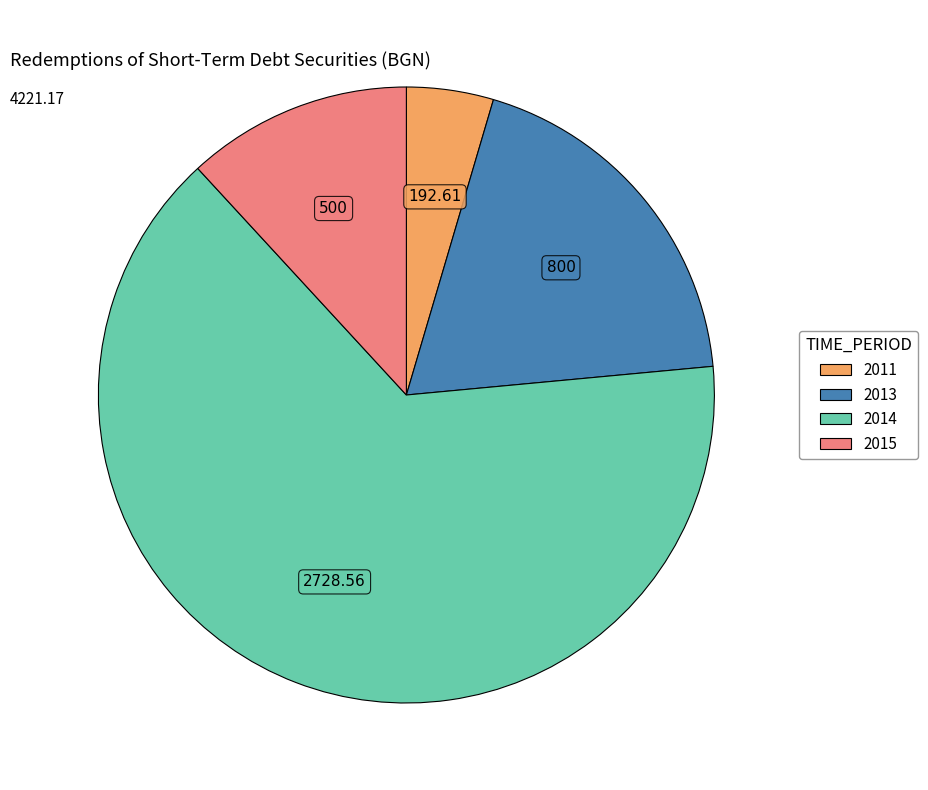

Between 2013 and 2011, which is larger?

2013